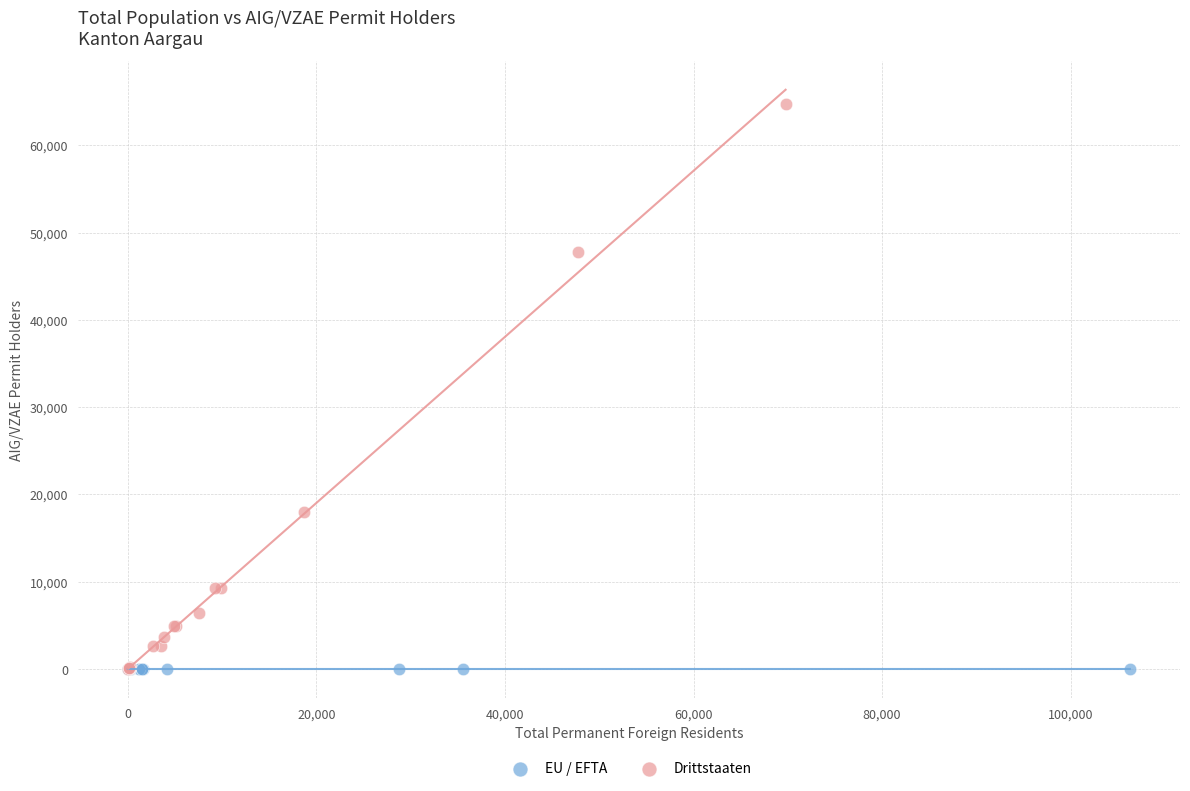

Which series has the largest Y range (max minus min)?

Drittstaaten